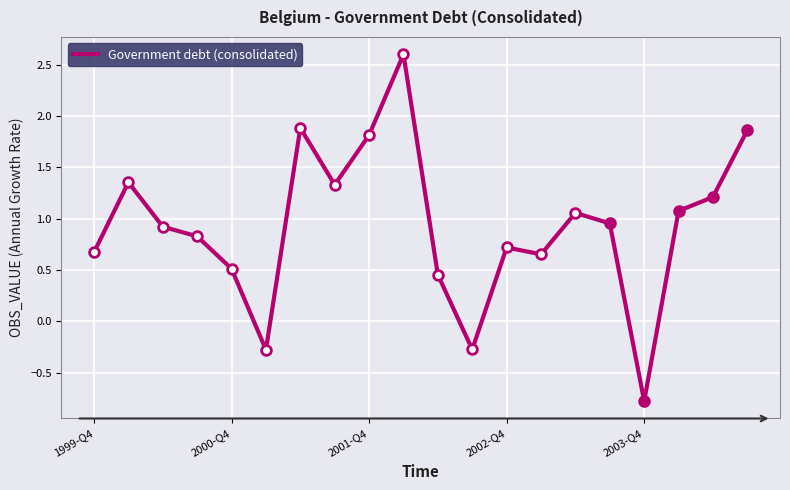

What is the sum of all values?

18.6